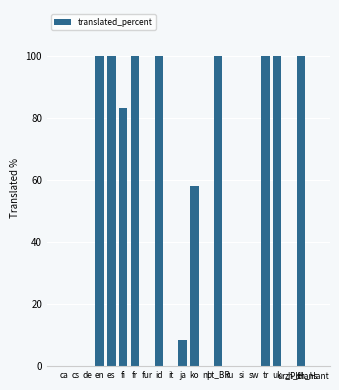

What is the maximum value shown in the chart?

100.0